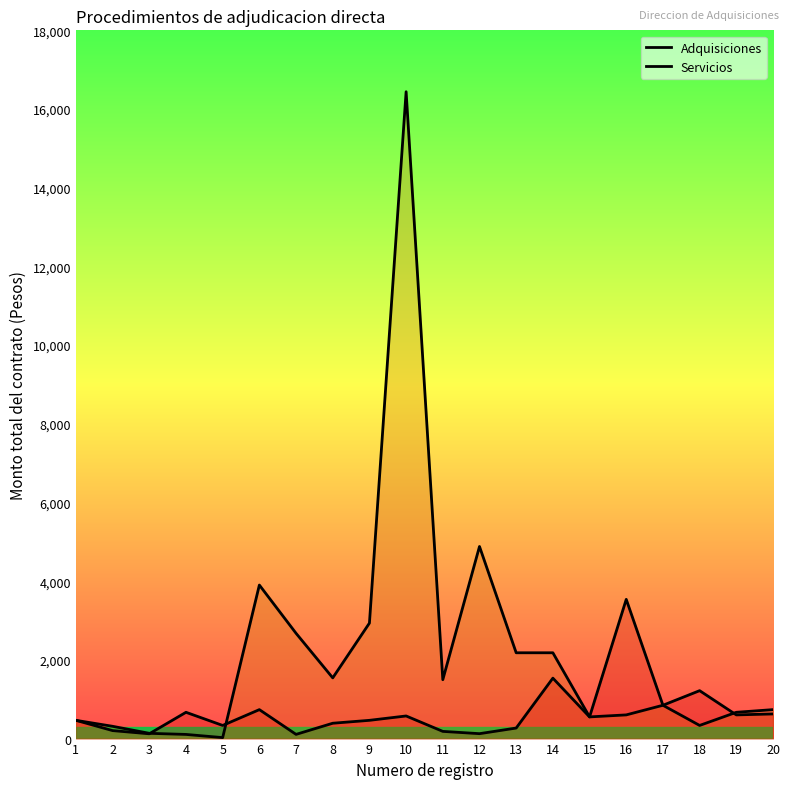

At which category does the chart reach its minimum across all series?

5